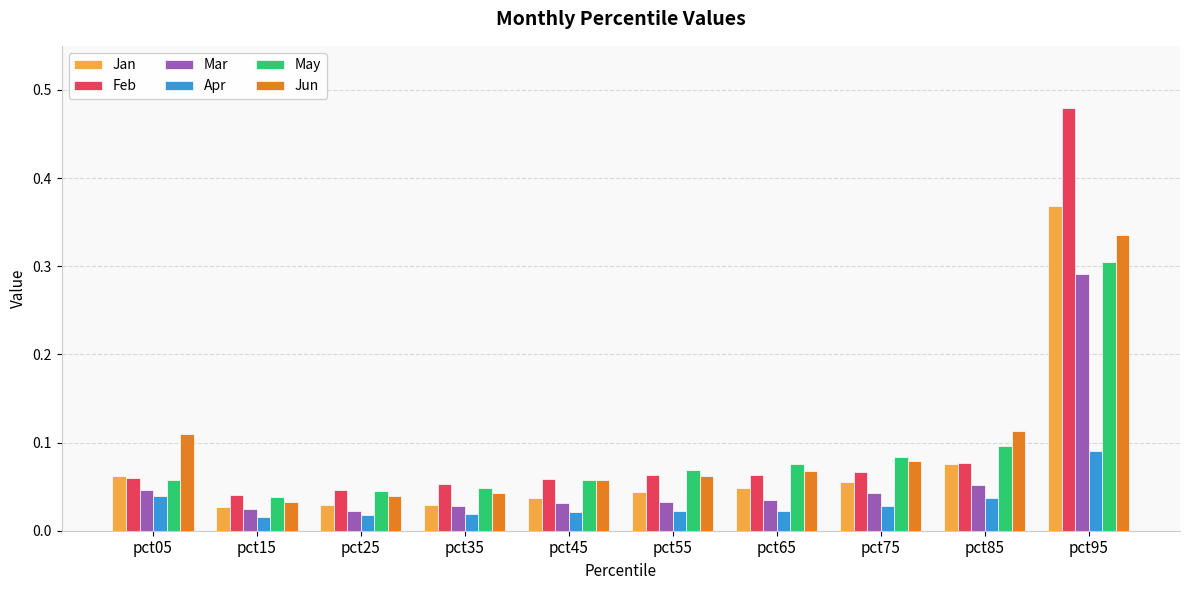

What is the sum of all Jun values?

0.9